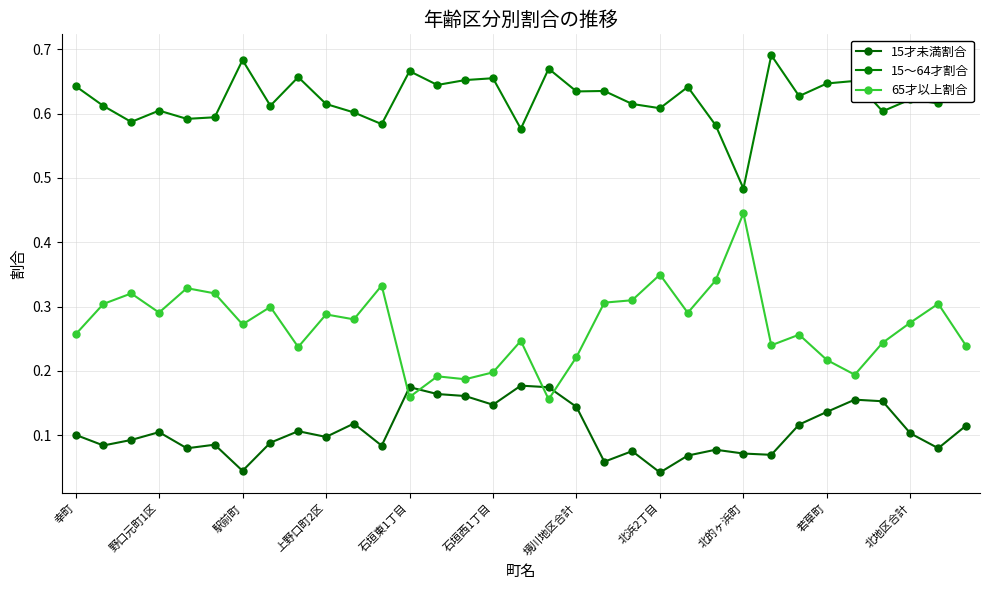

List the series in order of their peak value, highest first.

15～64才割合, 65才以上割合, 15才未満割合